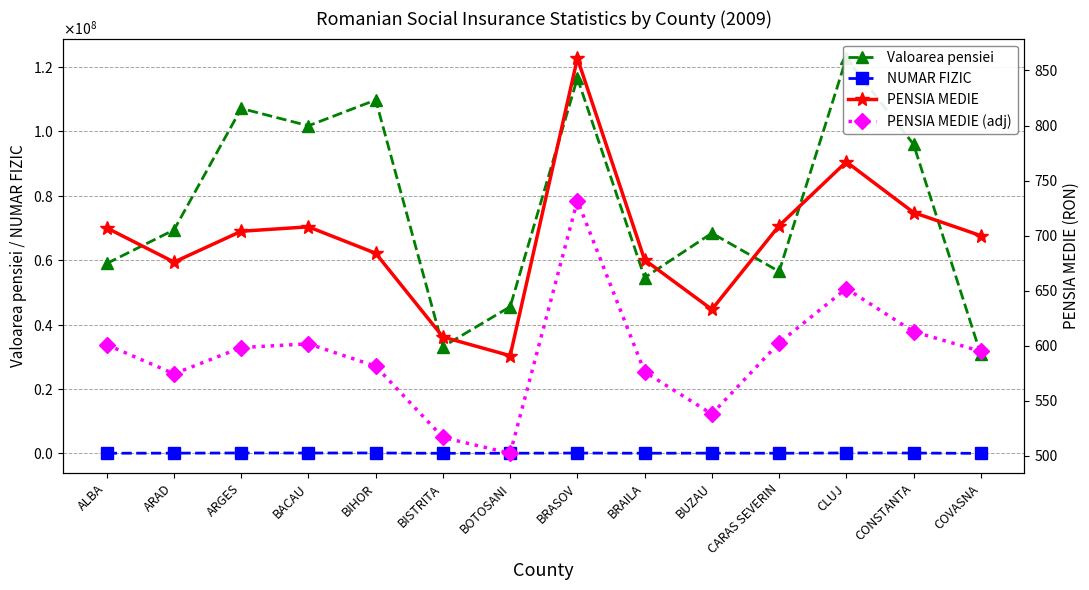

Which category has the highest value in the PENSIA MEDIE series?

BRASOV